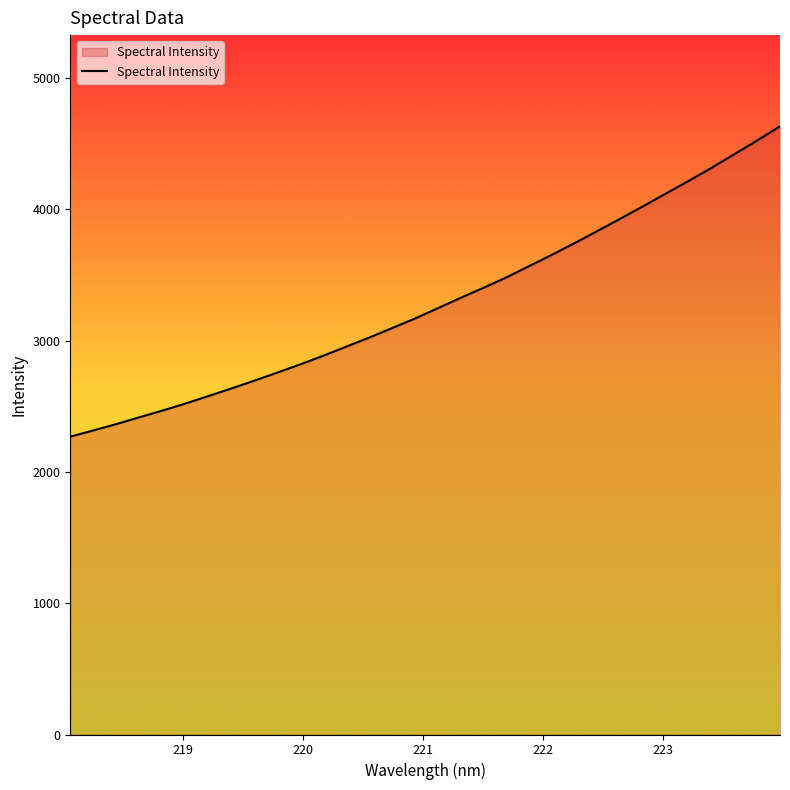

What is the smallest value displayed?

2268.3